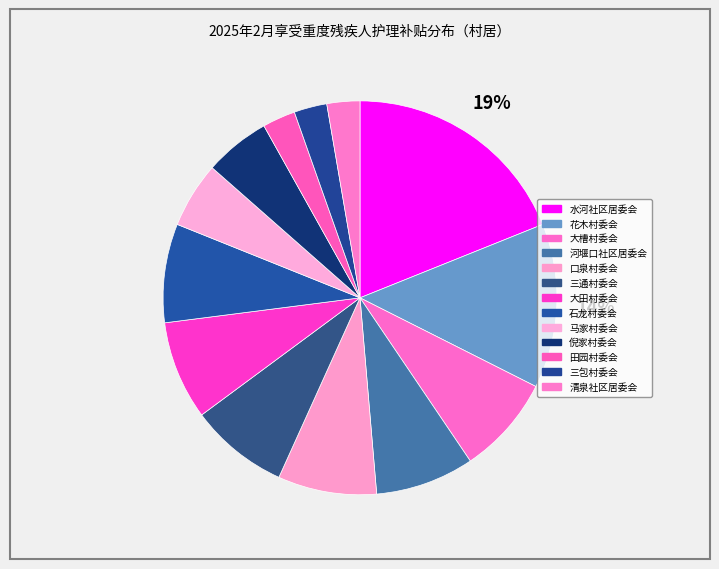

Does 田园村委会 represent more than half of the total?

No